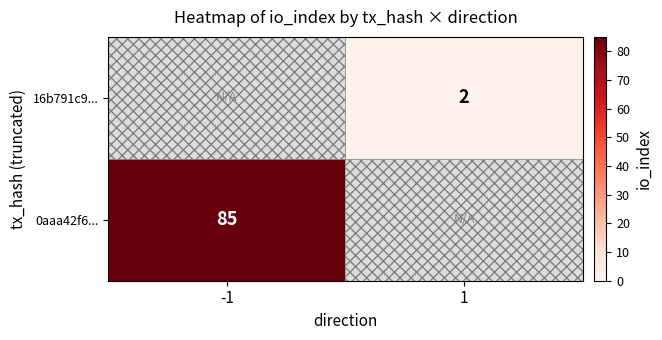

The value of 16b791c9... at 1 is 3. True or false?

False